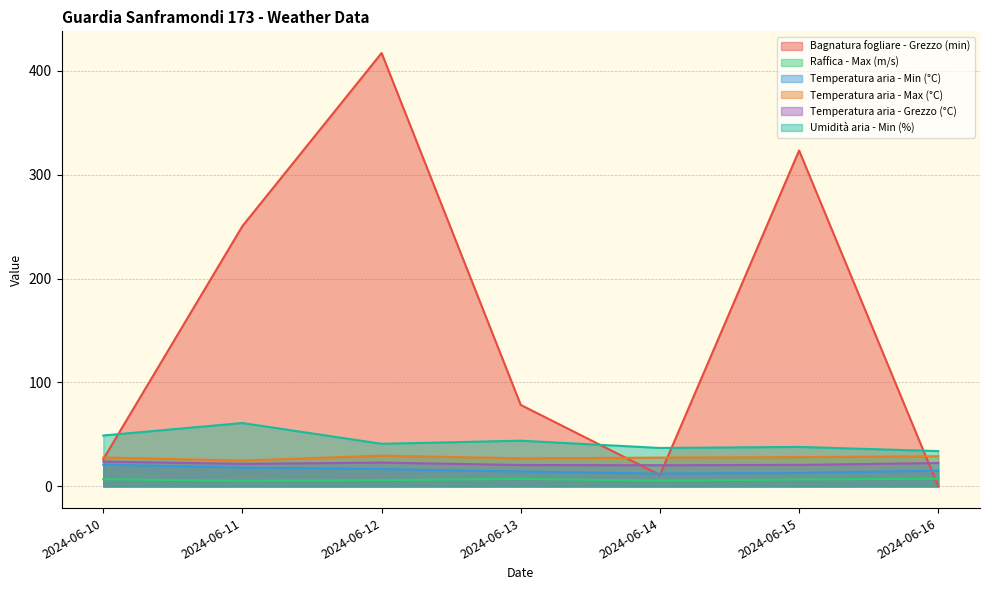

Where is the first local maximum for Umidità aria - Min (%)?

2024-06-11